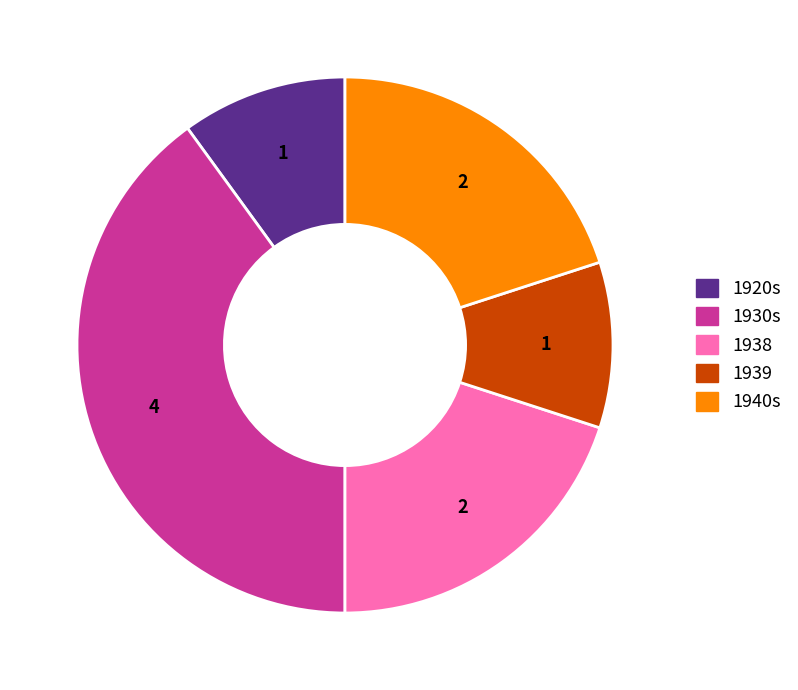

Is there a majority slice in this chart?

No